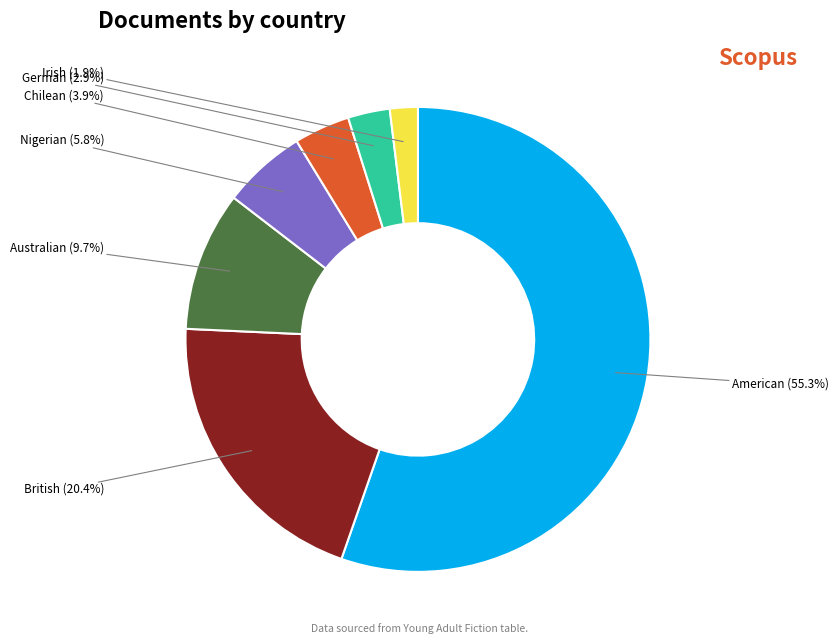

How many segments does this pie chart have?

7